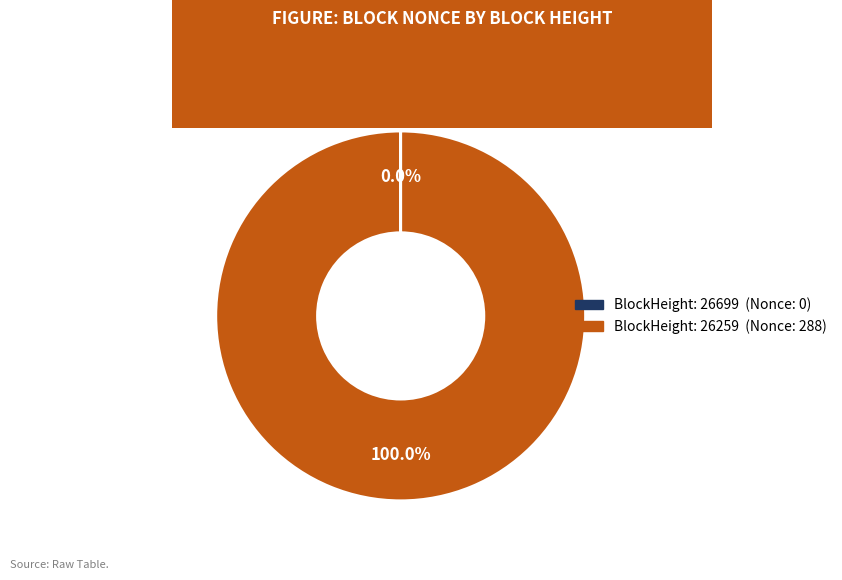

Is there any slice that represents more than half of the pie?

Yes